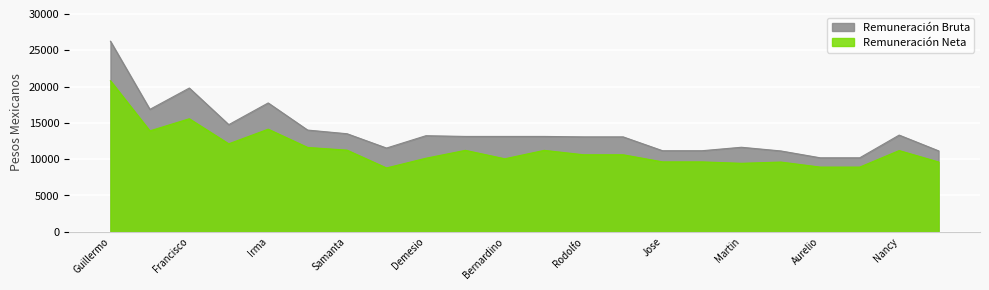

Does the chart display data point markers on the line(s)?

No